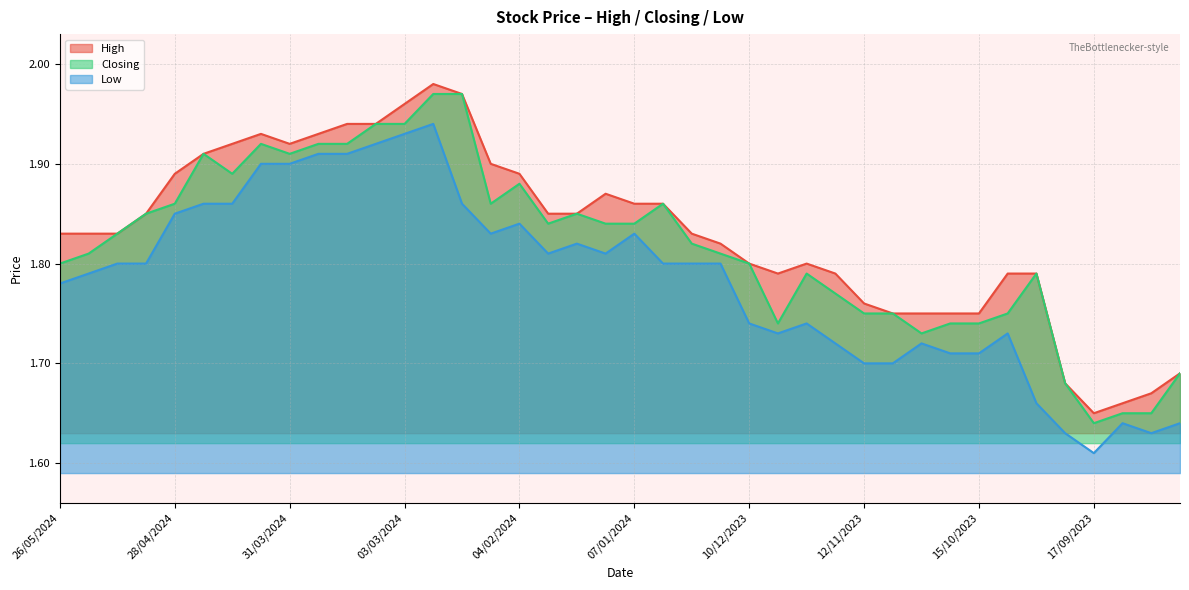

Reading left to right, transcribe all the data shown in this chart.

High: 26/05/2024=1.8	19/05/2024=1.8	12/05/2024=1.8	05/05/2024=1.9	28/04/2024=1.9	21/04/2024=1.9	14/04/2024=1.9	07/04/2024=1.9	31/03/2024=1.9	24/03/2024=1.9	17/03/2024=1.9	10/03/2024=1.9	03/03/2024=2.0	25/02/2024=2.0	18/02/2024=2.0	11/02/2024=1.9	04/02/2024=1.9	28/01/2024=1.9	21/01/2024=1.9	14/01/2024=1.9	07/01/2024=1.9	31/12/2023=1.9	24/12/2023=1.8	17/12/2023=1.8	10/12/2023=1.8	03/12/2023=1.8	26/11/2023=1.8	19/11/2023=1.8	12/11/2023=1.8	05/11/2023=1.8	29/10/2023=1.8	22/10/2023=1.8	15/10/2023=1.8	08/10/2023=1.8	01/10/2023=1.8	24/09/2023=1.7	17/09/2023=1.6	10/09/2023=1.7	03/09/2023=1.7	27/08/2023=1.7
Closing: 26/05/2024=1.8	19/05/2024=1.8	12/05/2024=1.8	05/05/2024=1.9	28/04/2024=1.9	21/04/2024=1.9	14/04/2024=1.9	07/04/2024=1.9	31/03/2024=1.9	24/03/2024=1.9	17/03/2024=1.9	10/03/2024=1.9	03/03/2024=1.9	25/02/2024=2.0	18/02/2024=2.0	11/02/2024=1.9	04/02/2024=1.9	28/01/2024=1.8	21/01/2024=1.9	14/01/2024=1.8	07/01/2024=1.8	31/12/2023=1.9	24/12/2023=1.8	17/12/2023=1.8	10/12/2023=1.8	03/12/2023=1.7	26/11/2023=1.8	19/11/2023=1.8	12/11/2023=1.8	05/11/2023=1.8	29/10/2023=1.7	22/10/2023=1.7	15/10/2023=1.7	08/10/2023=1.8	01/10/2023=1.8	24/09/2023=1.7	17/09/2023=1.6	10/09/2023=1.6	03/09/2023=1.6	27/08/2023=1.7
Low: 26/05/2024=1.8	19/05/2024=1.8	12/05/2024=1.8	05/05/2024=1.8	28/04/2024=1.9	21/04/2024=1.9	14/04/2024=1.9	07/04/2024=1.9	31/03/2024=1.9	24/03/2024=1.9	17/03/2024=1.9	10/03/2024=1.9	03/03/2024=1.9	25/02/2024=1.9	18/02/2024=1.9	11/02/2024=1.8	04/02/2024=1.8	28/01/2024=1.8	21/01/2024=1.8	14/01/2024=1.8	07/01/2024=1.8	31/12/2023=1.8	24/12/2023=1.8	17/12/2023=1.8	10/12/2023=1.7	03/12/2023=1.7	26/11/2023=1.7	19/11/2023=1.7	12/11/2023=1.7	05/11/2023=1.7	29/10/2023=1.7	22/10/2023=1.7	15/10/2023=1.7	08/10/2023=1.7	01/10/2023=1.7	24/09/2023=1.6	17/09/2023=1.6	10/09/2023=1.6	03/09/2023=1.6	27/08/2023=1.6